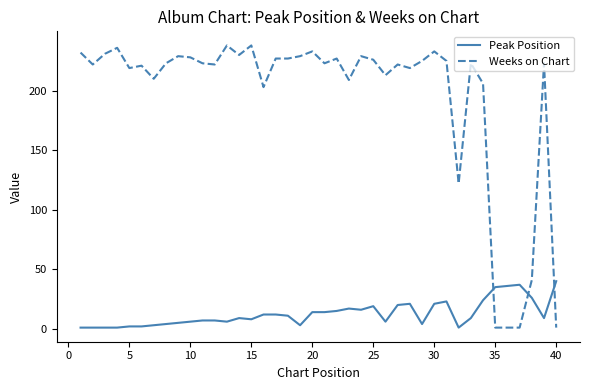

True or false: Peak Position has more than 2 points higher than both neighbors.

True